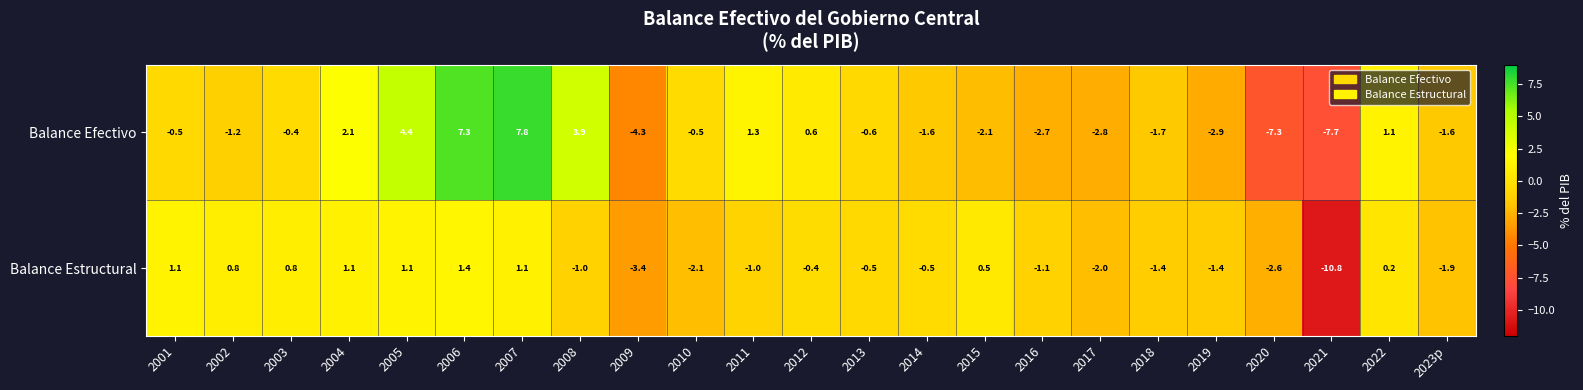

How many values in Balance Efectivo are below zero?

15